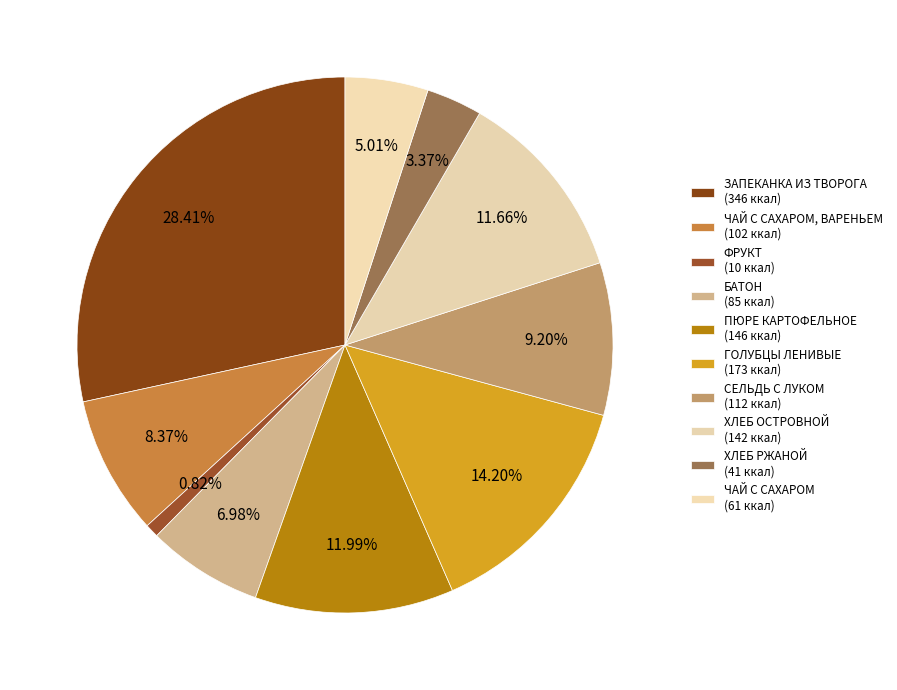

How many segments does this pie chart have?

10